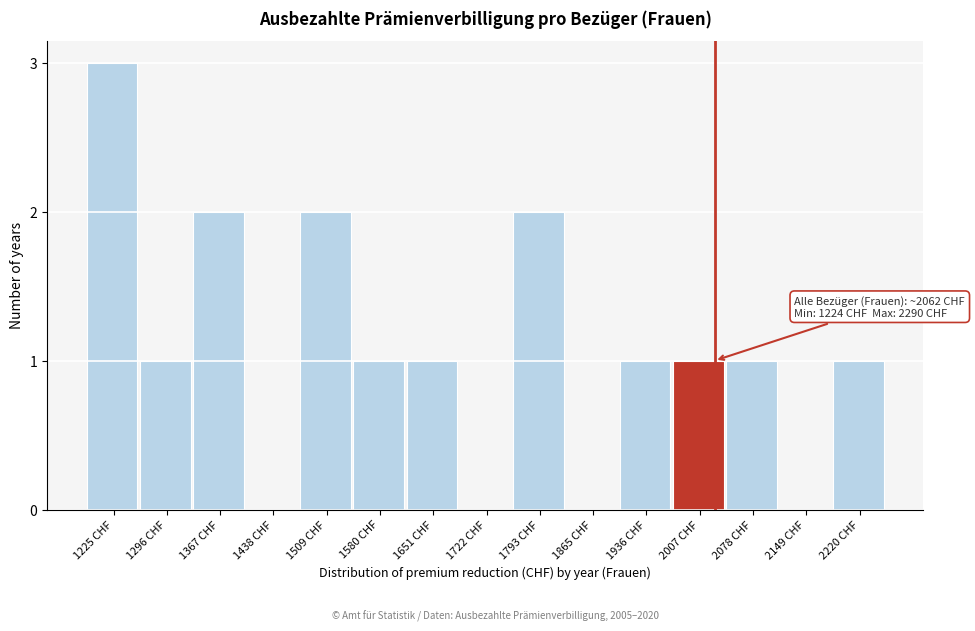

Reading left to right, what are all the values shown in this chart?

1225 CHF=3	1296 CHF=1	1367 CHF=2	1438 CHF=0	1509 CHF=2	1580 CHF=1	1651 CHF=1	1722 CHF=0	1793 CHF=2	1865 CHF=0	1936 CHF=1	2007 CHF=1	2078 CHF=1	2149 CHF=0	2220 CHF=1